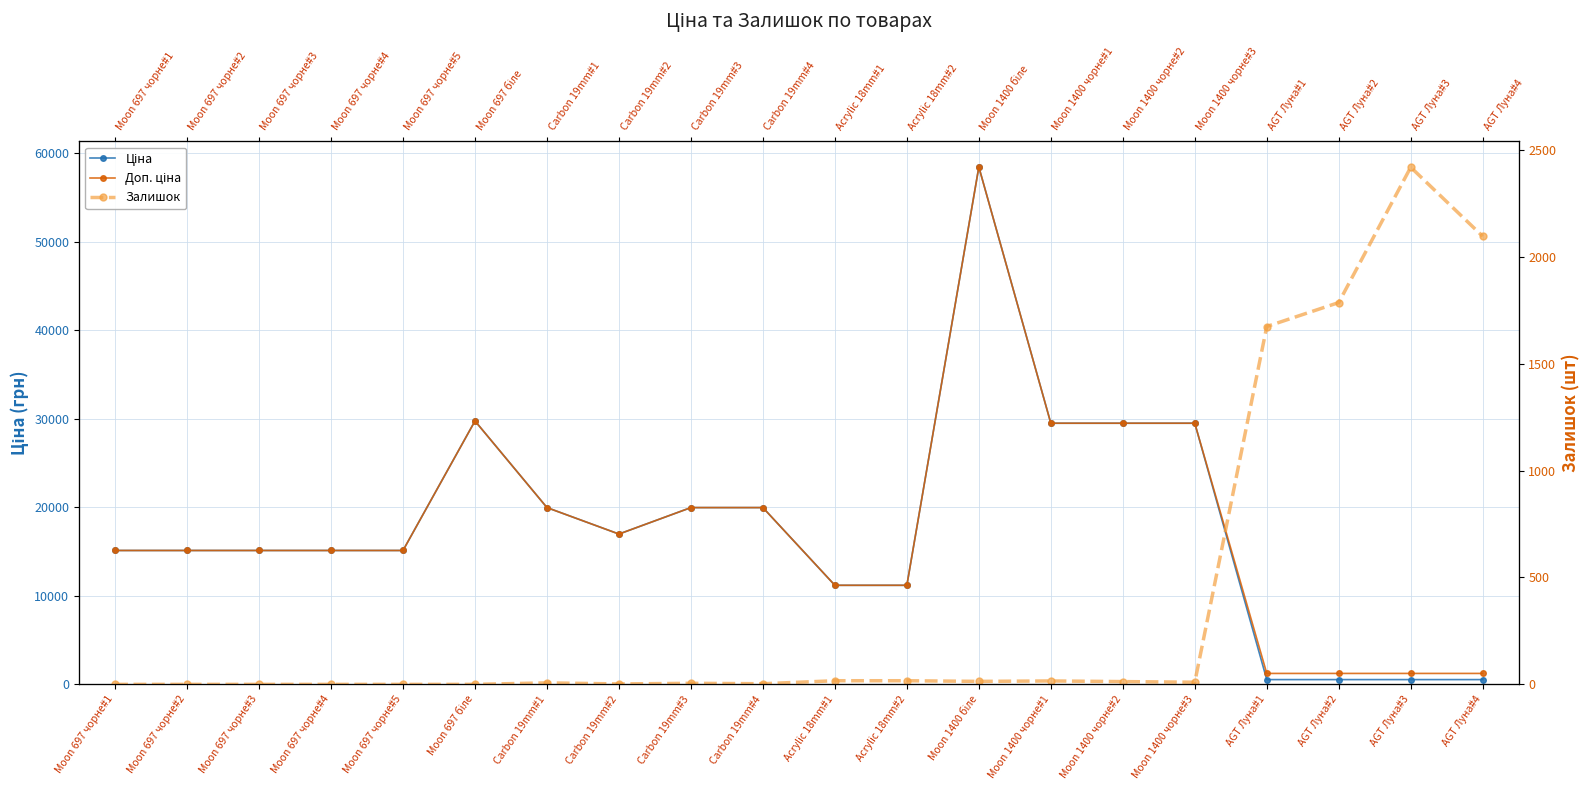

How many values in the Доп. ціна series exceed 15120?

9